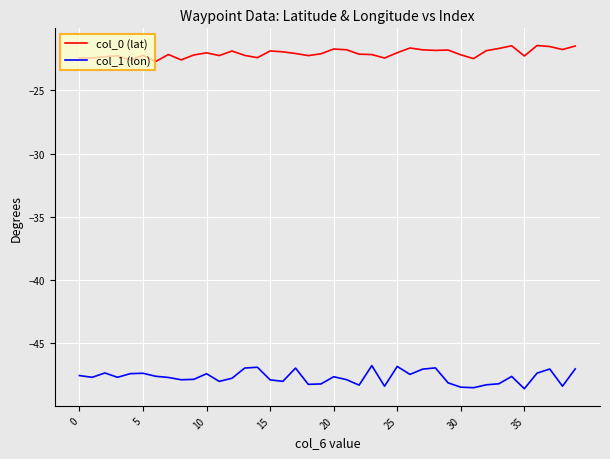

Is this an area chart (filled region under the line)?

No